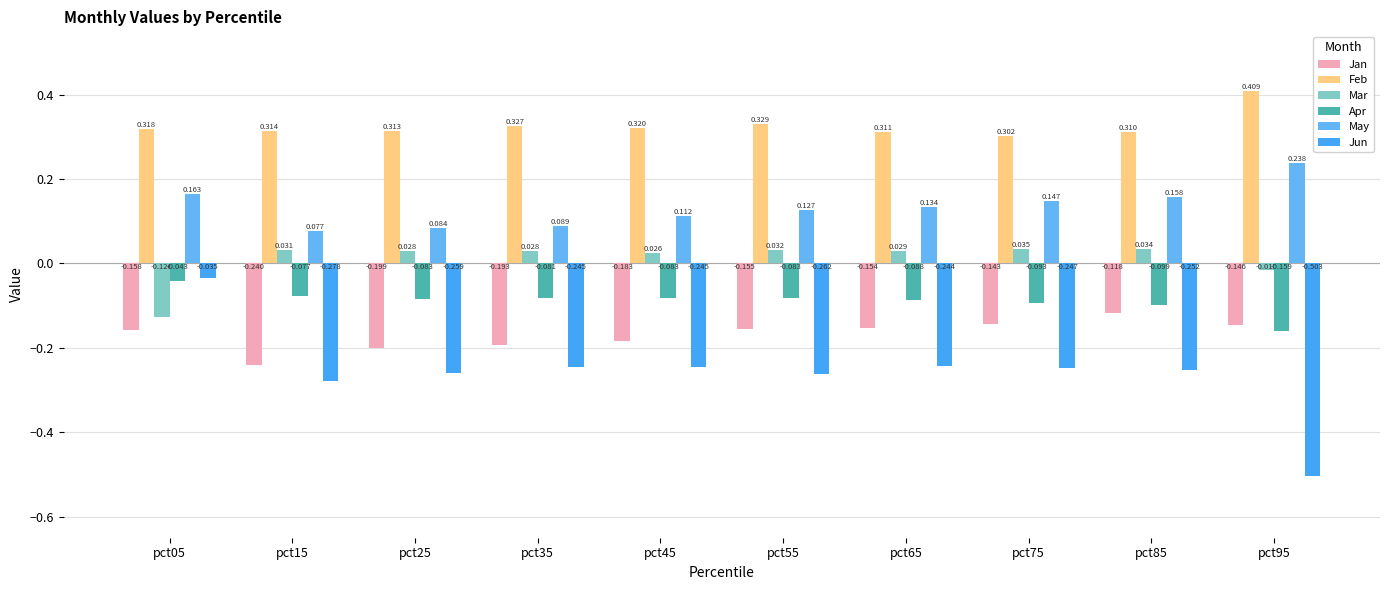

What is the average value of the Apr series?

-0.1